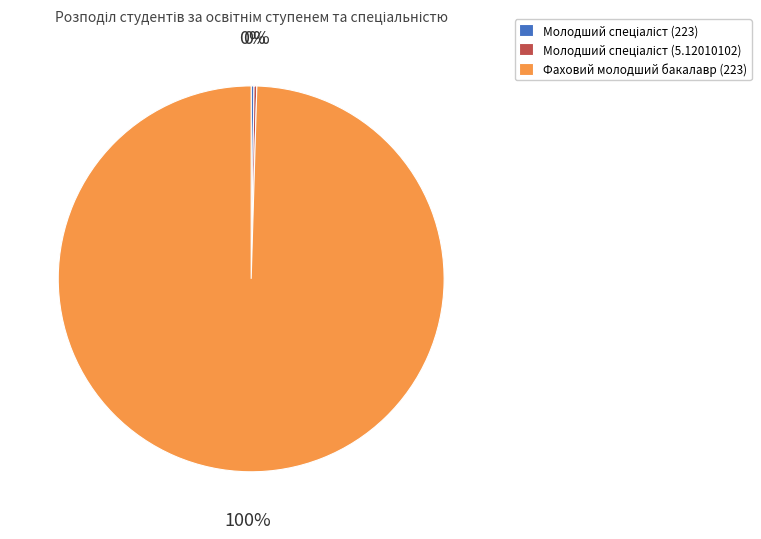

Is it true that Фаховий молодший бакалавр (223) is 91% of the pie?

False